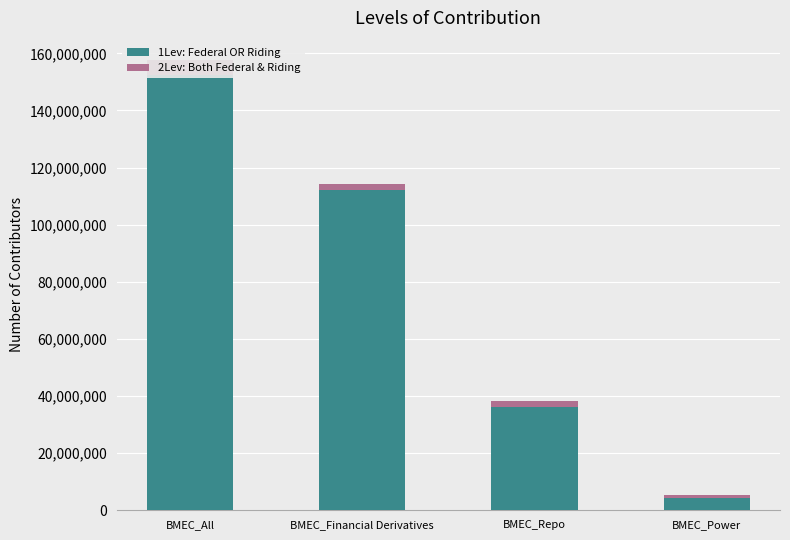

Rank the series by their average value, from highest to lowest.

1Lev: Federal OR Riding, 2Lev: Both Federal & Riding